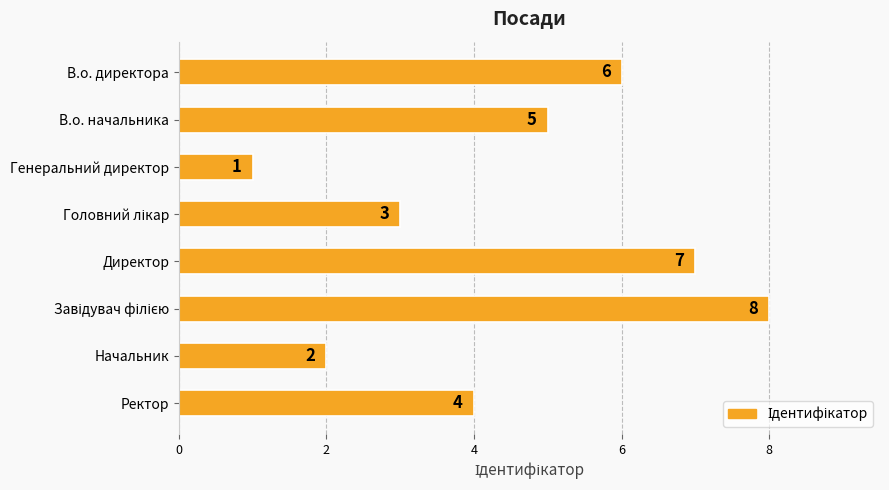

Reading top to bottom, what are all the values shown in this chart?

6	5	1	3	7	8	2	4